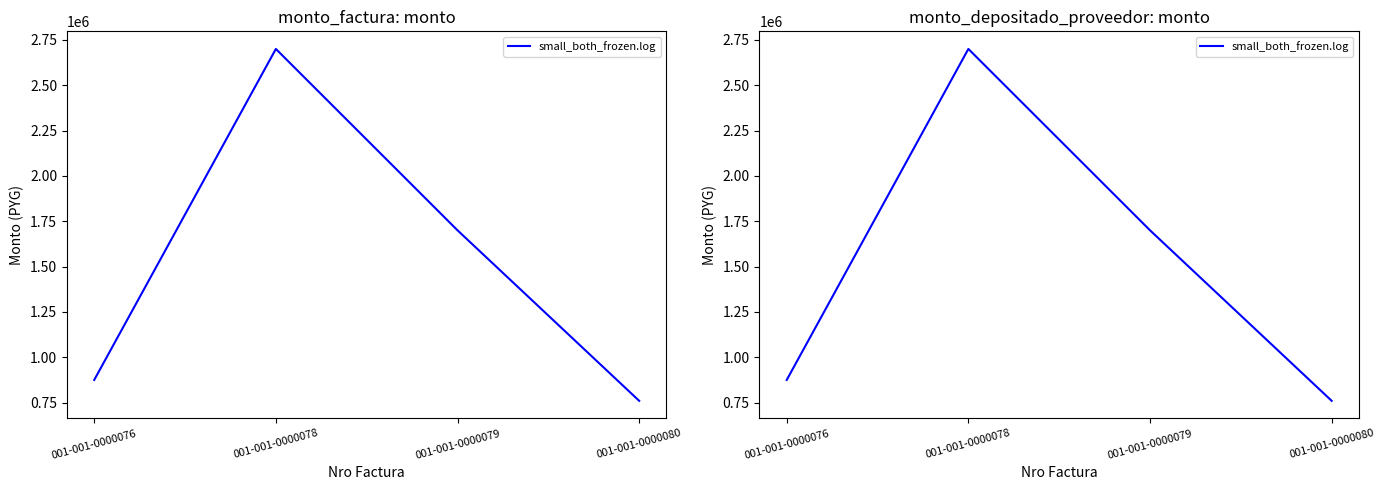

What is the sum of the values at 001-001-0000078 and 001-001-0000076?

3575000